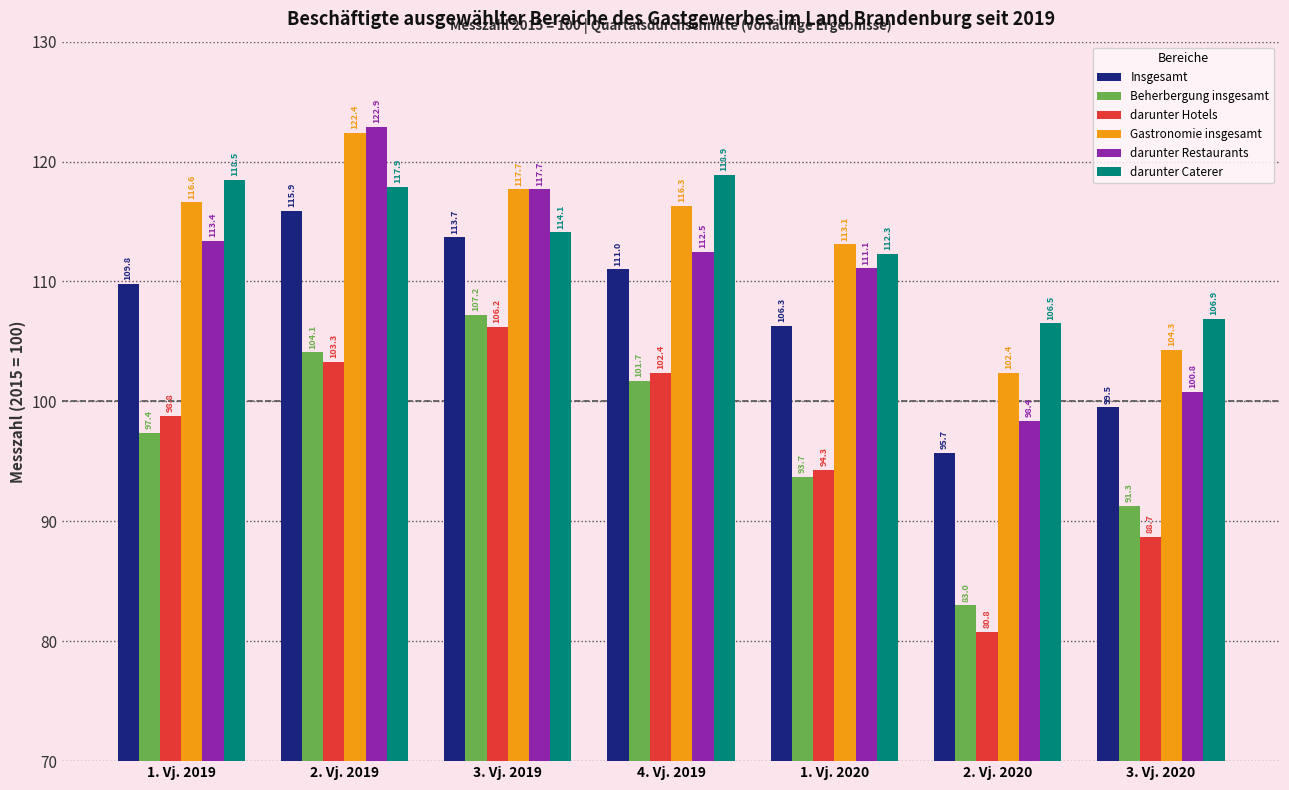

How many data points in Beherbergung insgesamt are less than 97?

3